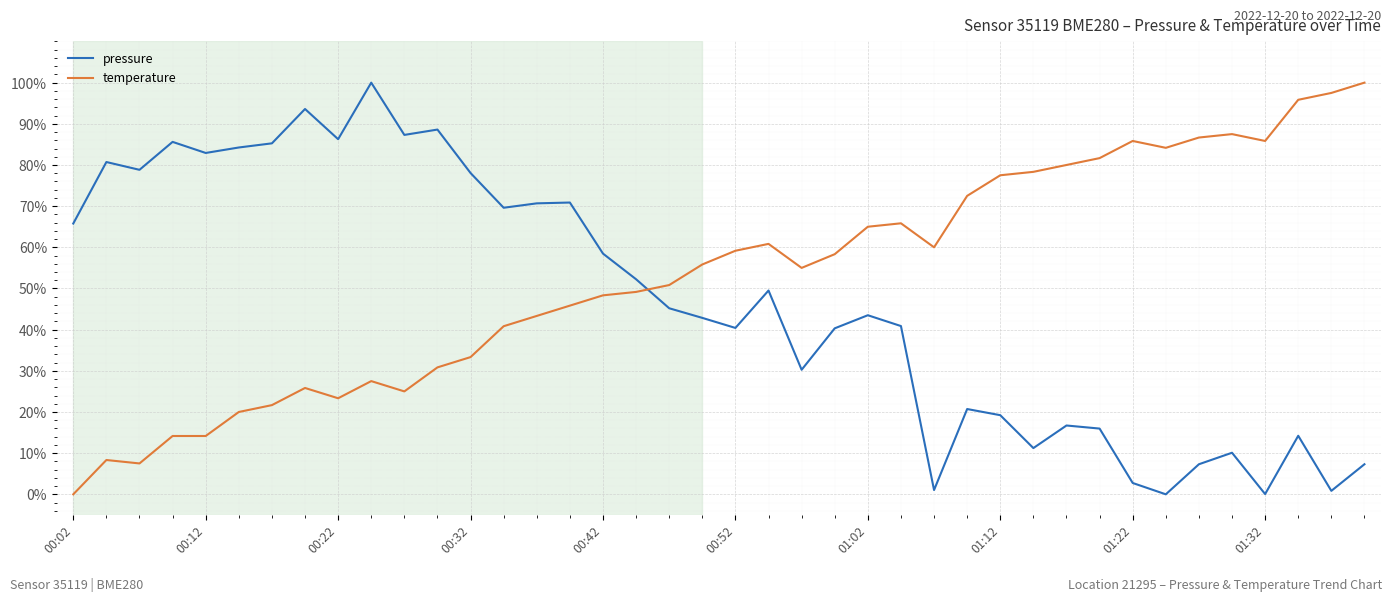

What is the greatest value displayed?

100.0